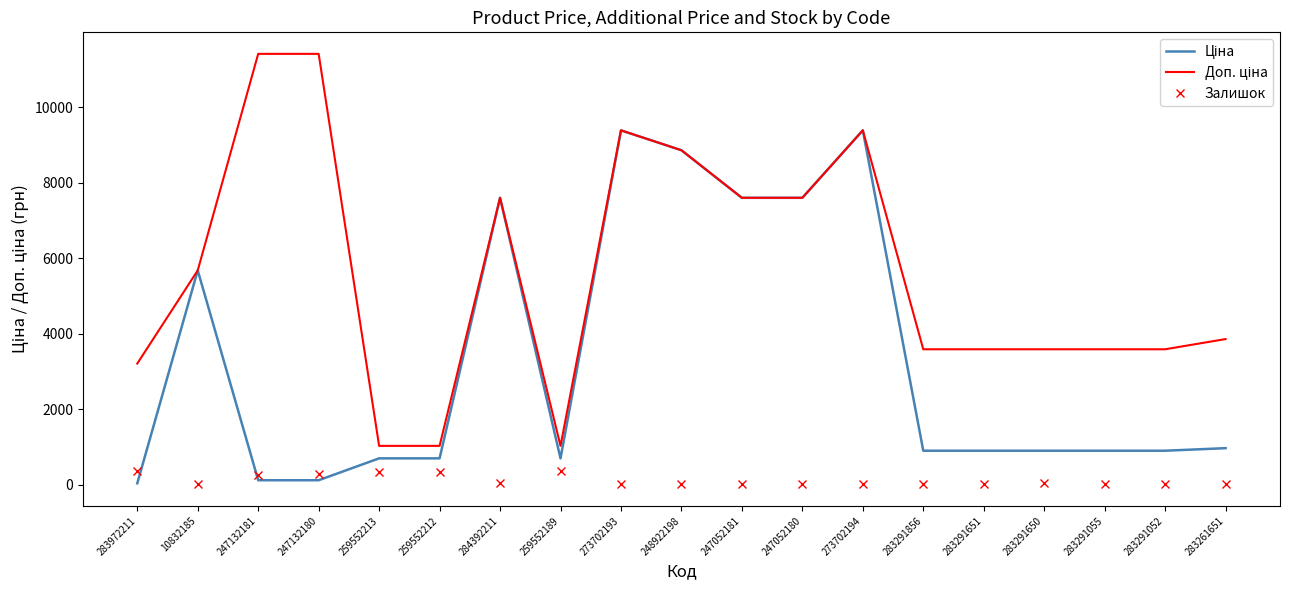

What is the total value across all series at 247132181?

11784.1